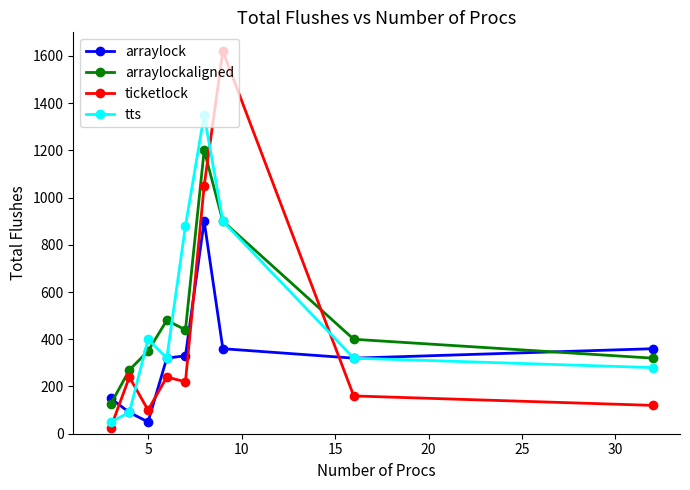

In tts, how many points are lower than both neighbors (excluding endpoints)?

1